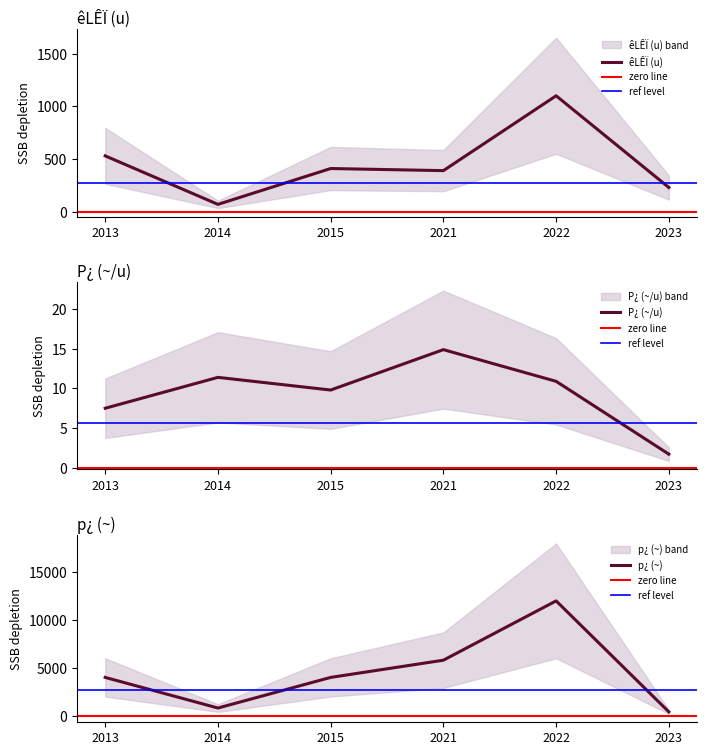

Which category has the highest value in the êLÊÏ (u) series?

2022